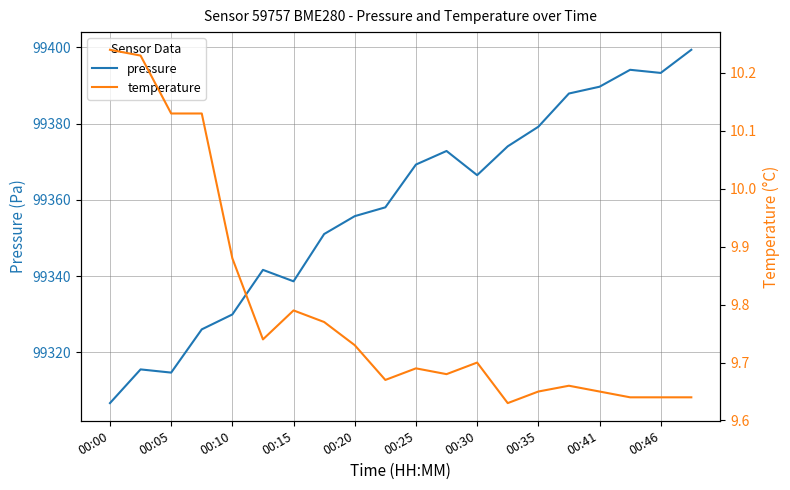

Is it true that pressure equals 58474.4 at 00:35?

False